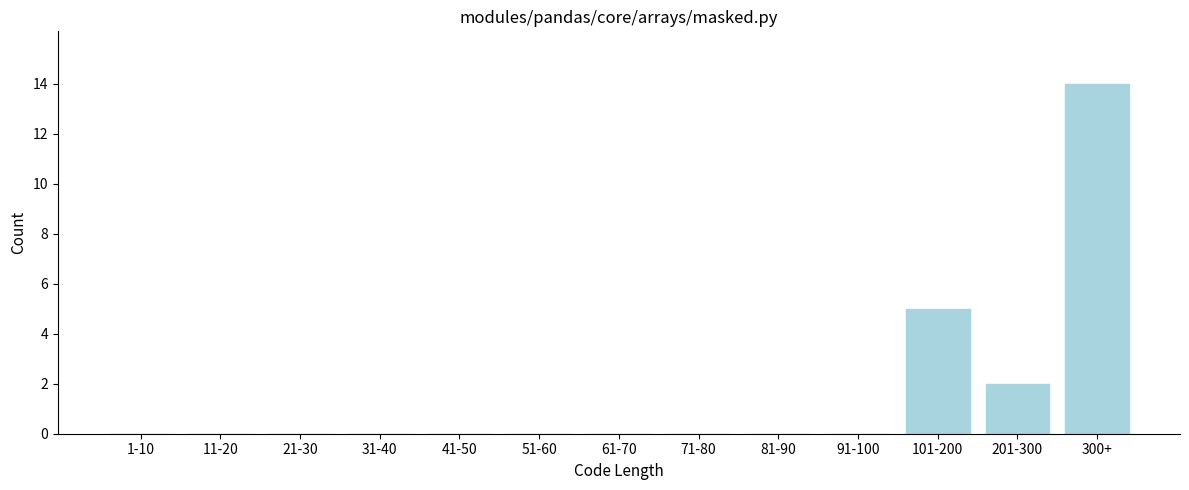

Reading right to left, what are all the values shown in this chart?

300+=14	201-300=2	101-200=5	91-100=0	81-90=0	71-80=0	61-70=0	51-60=0	41-50=0	31-40=0	21-30=0	11-20=0	1-10=0